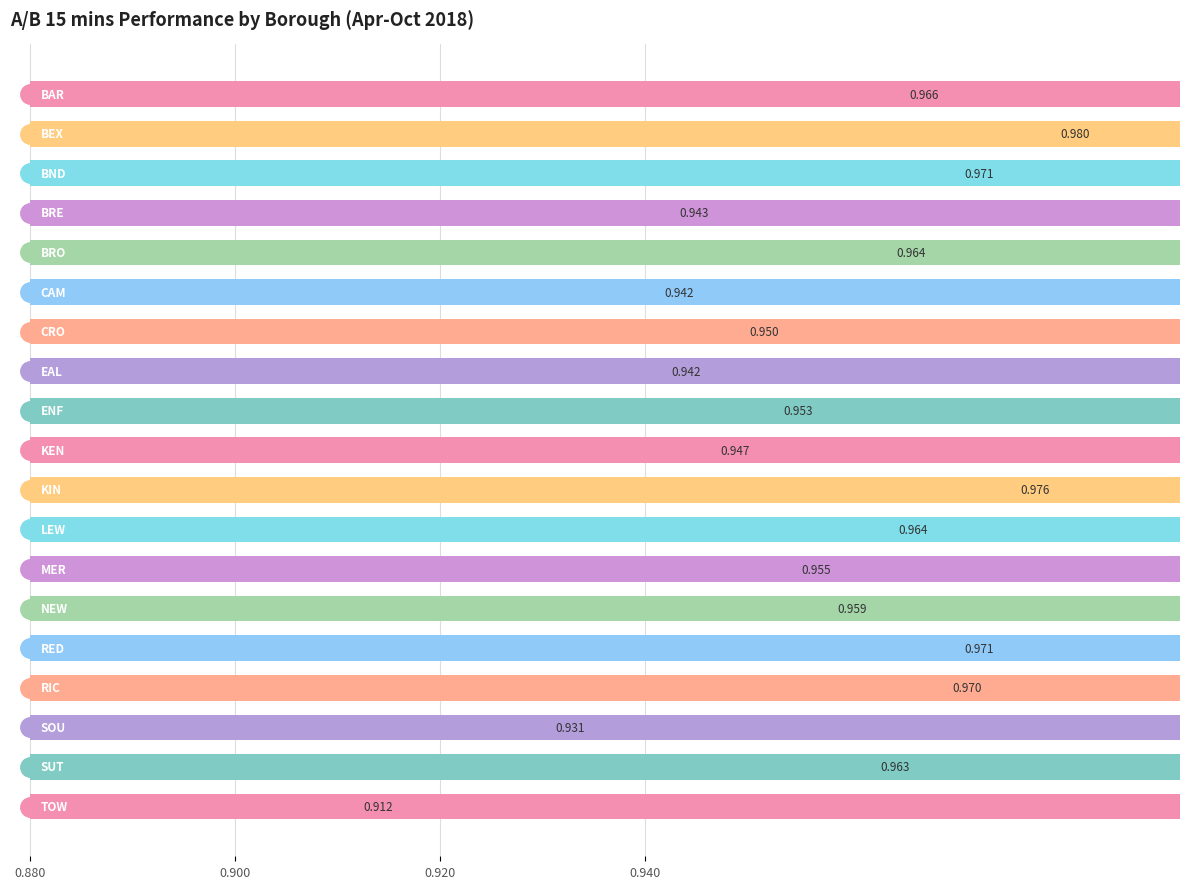

Where is the data nearest to the value 0?

18